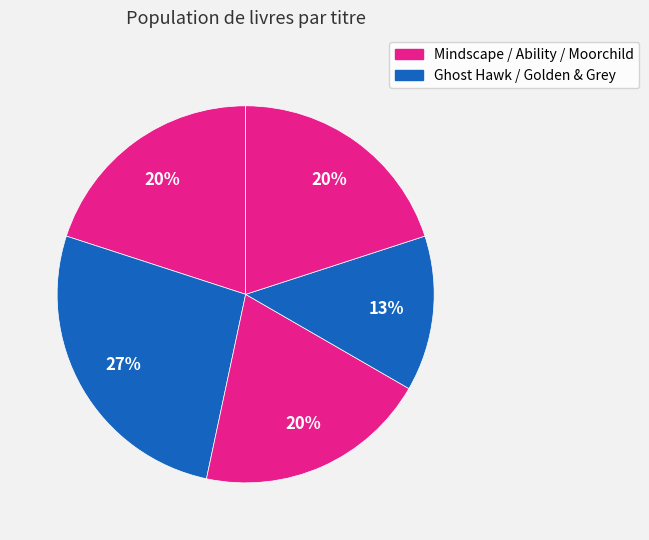

How many slices are in this pie chart?

5